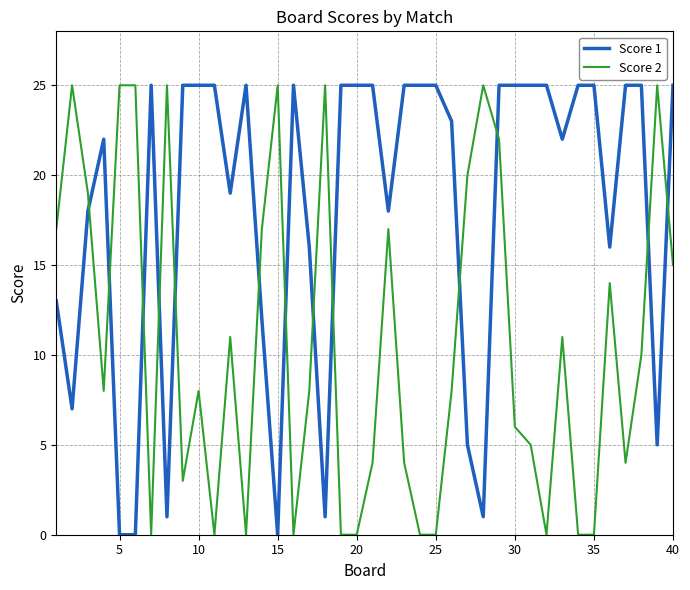

What is the difference between the maximum and minimum values in the Score 2 series?

25